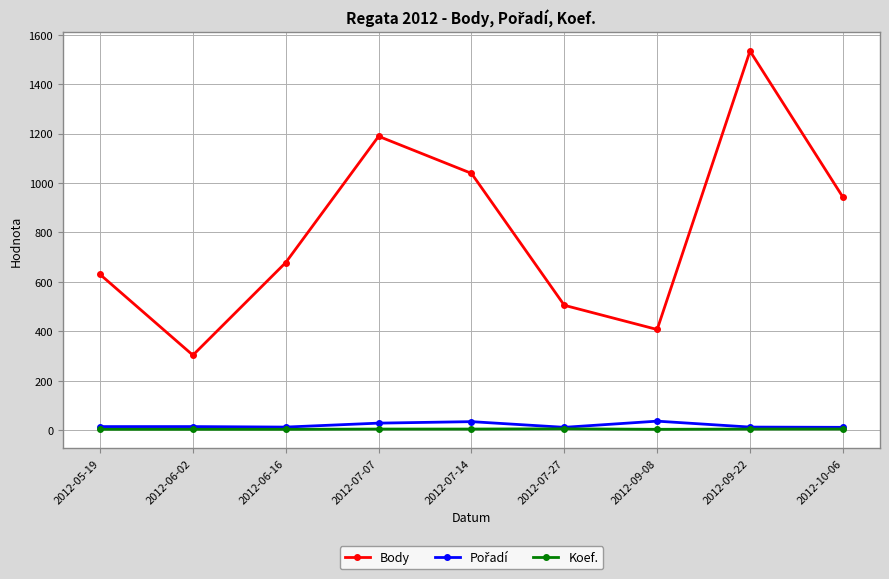

Between 2012-07-07 and 2012-07-14, which series saw the biggest shift?

Body